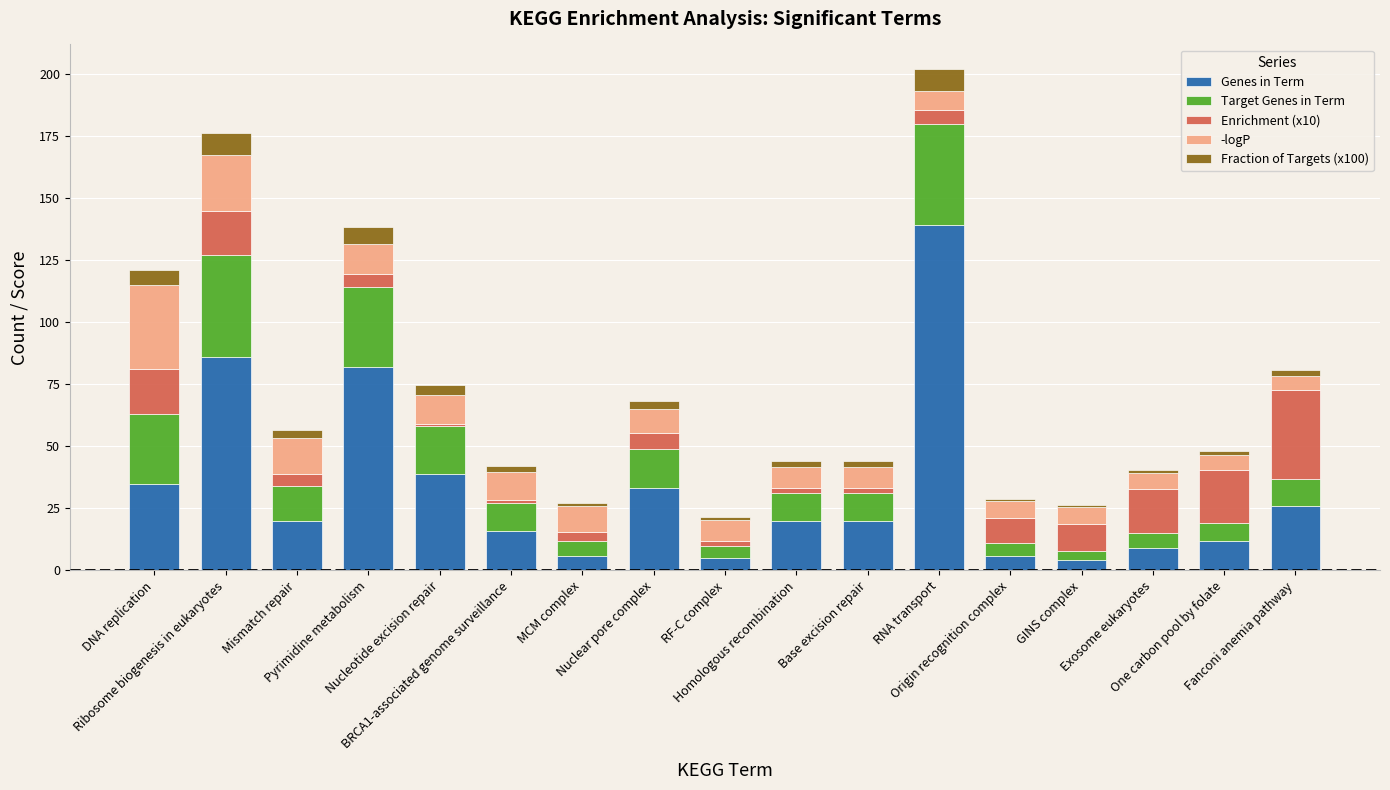

How many categories are shown in the chart?

17